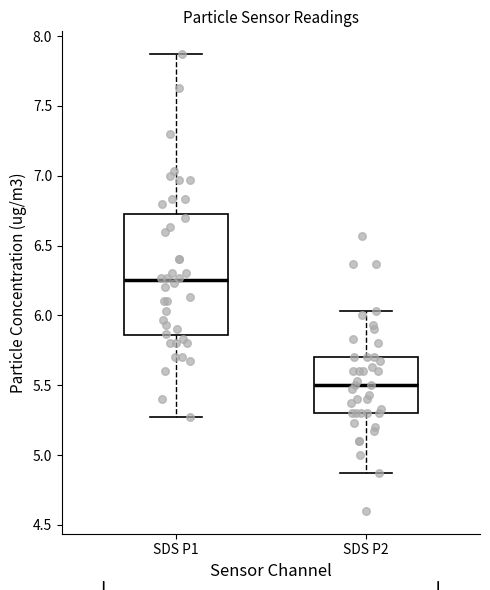

Comparing the boxes themselves (not the whiskers), which one is the tallest?

SDS P1